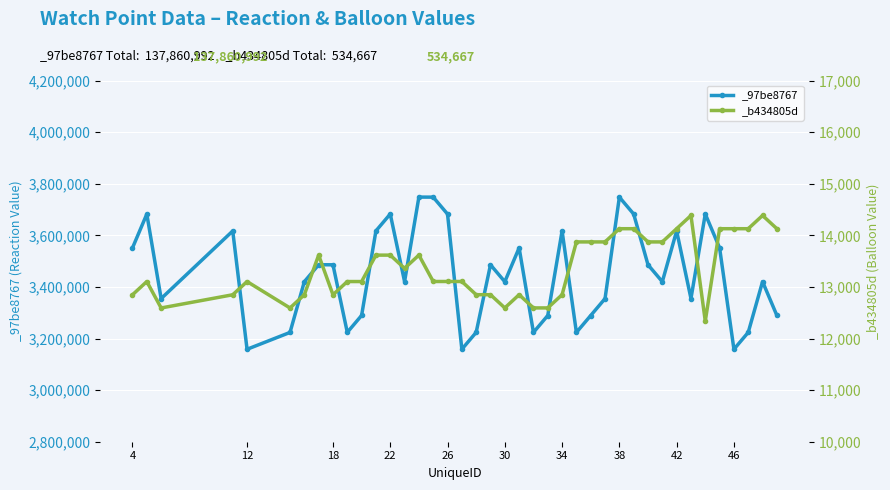

Between 17 and 37, which series saw the biggest shift?

_97be8767